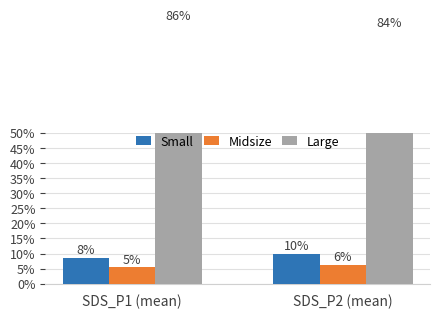

Which has a higher value, SDS_P2 (mean) or SDS_P1 (mean)?

SDS_P2 (mean)